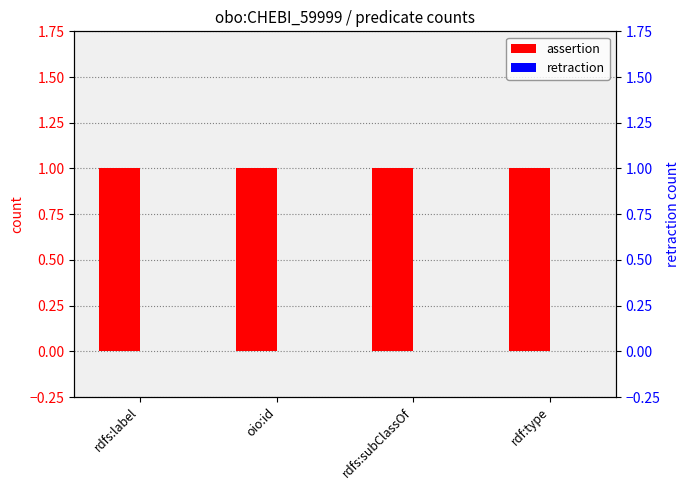

How many distinct data groups are displayed?

2